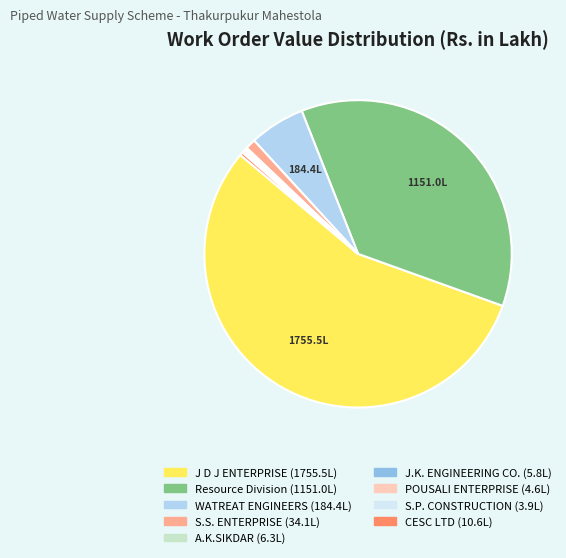

Is there a majority slice in this chart?

Yes